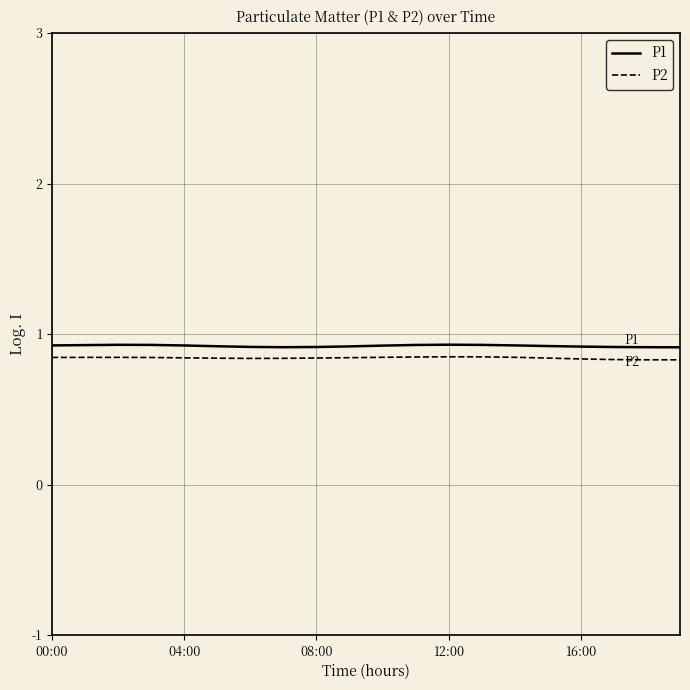

What is the greatest value displayed?

0.9